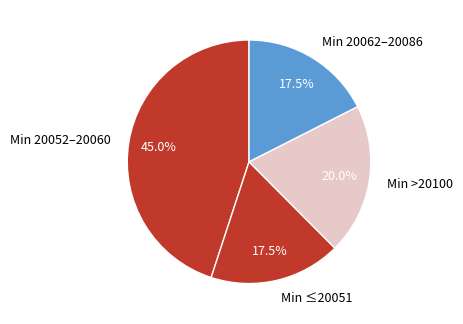

Which category has the biggest portion of the pie?

Min 20052–20060